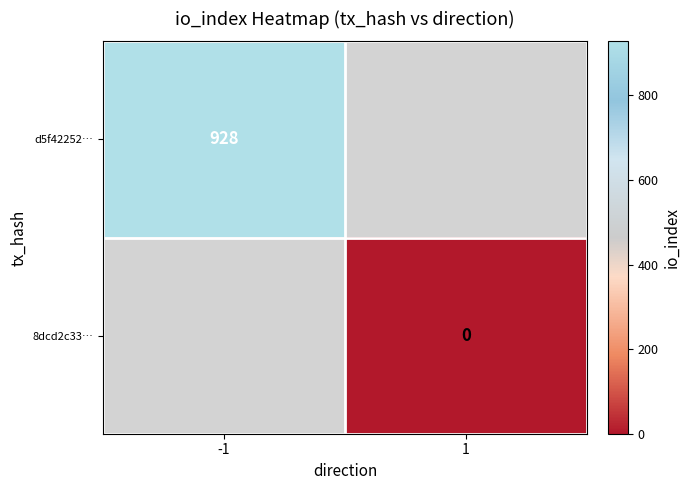

Between -1 and 1, which is larger?

1